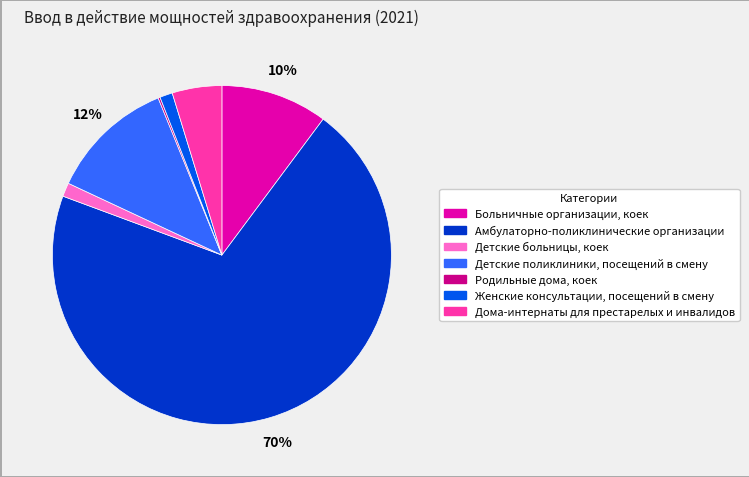

Does Больничные организации, коек represent more than half of the total?

No